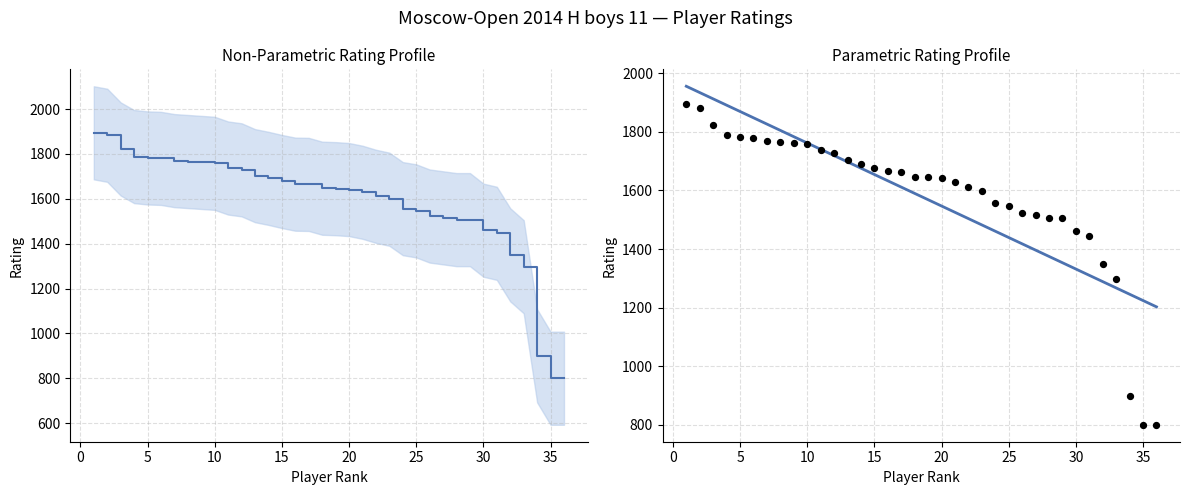

Which series has the largest total across all categories?

Linear trend